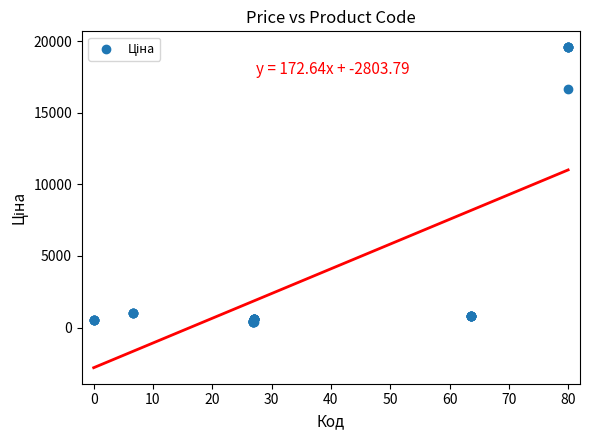

What Y value in the scatter plot is closest to 9973?

16636.8